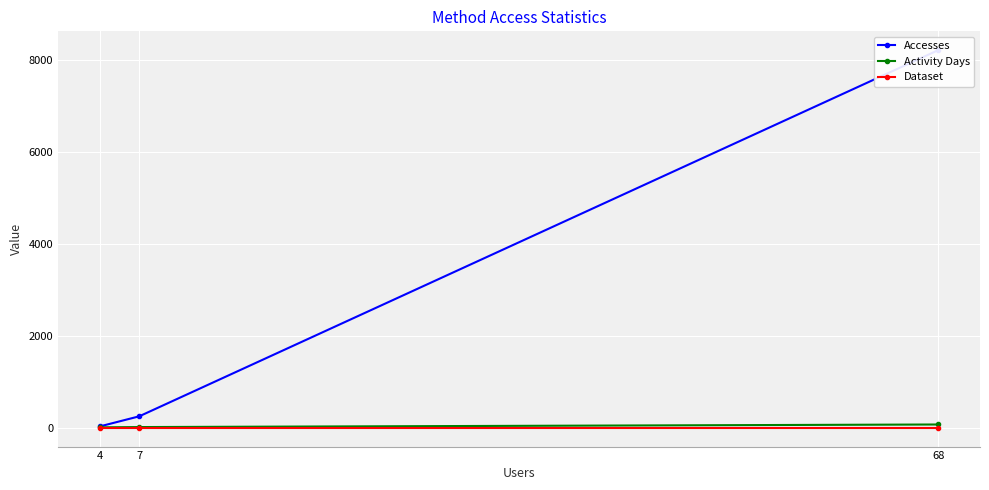

Count the number of categories in the chart.

3